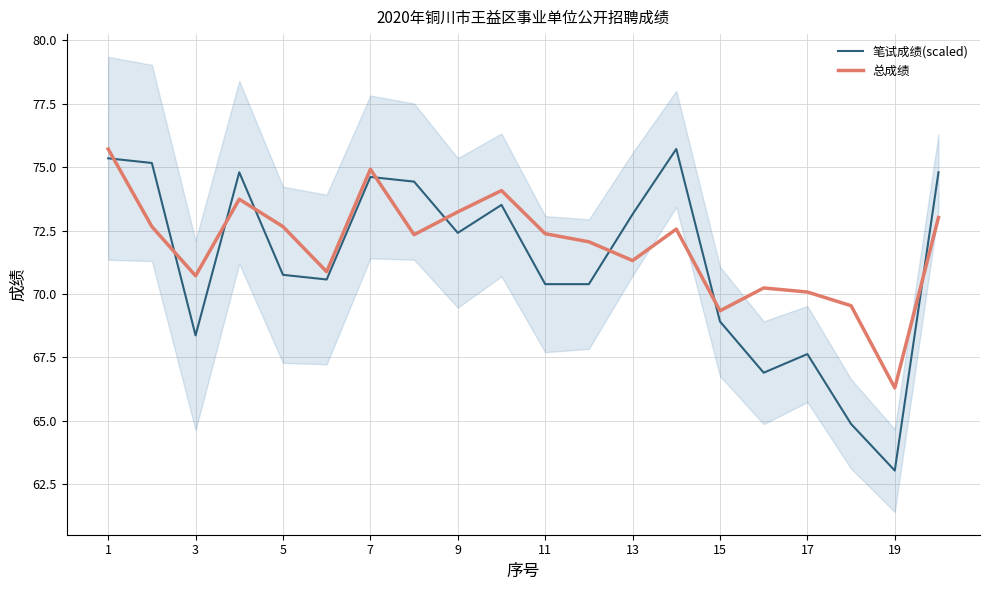

How many data points in 总成绩 are above 72?

12